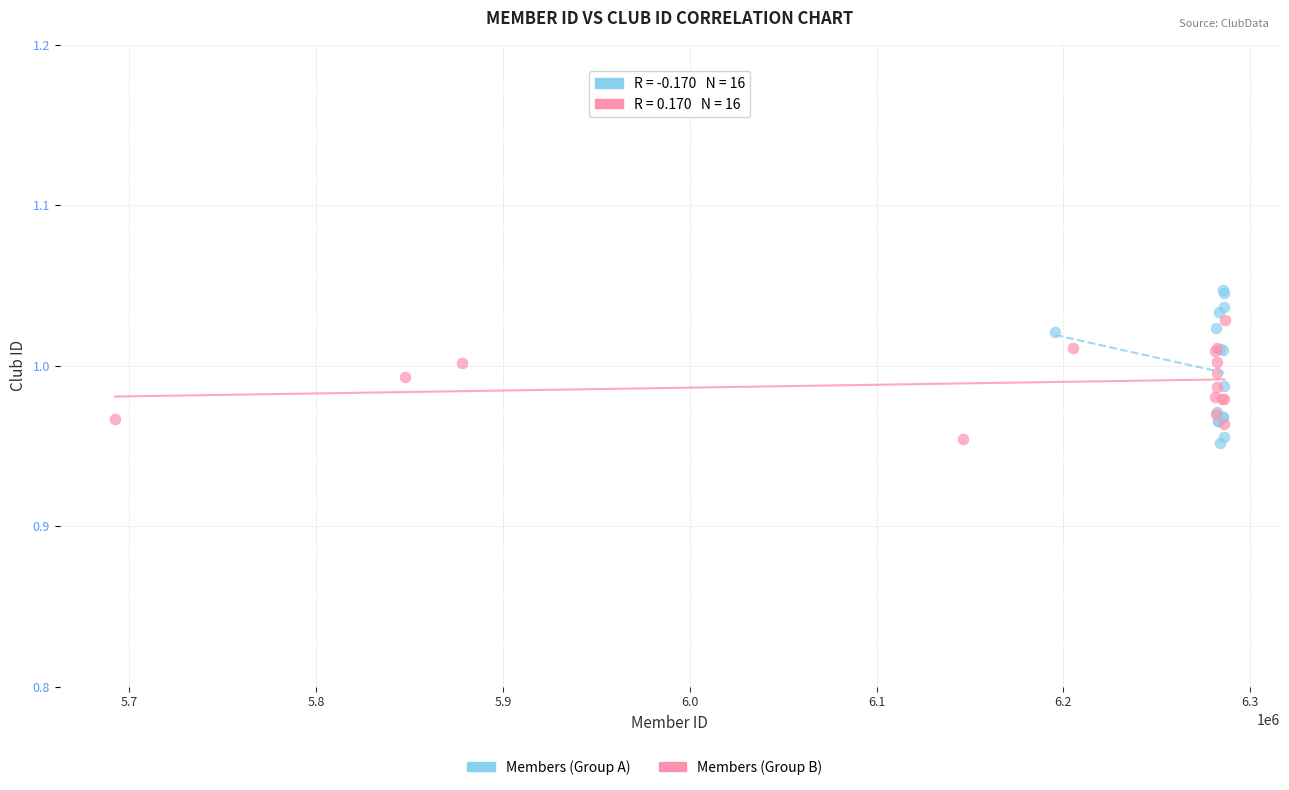

Which series contains the highest Y value?

Members (Group A)